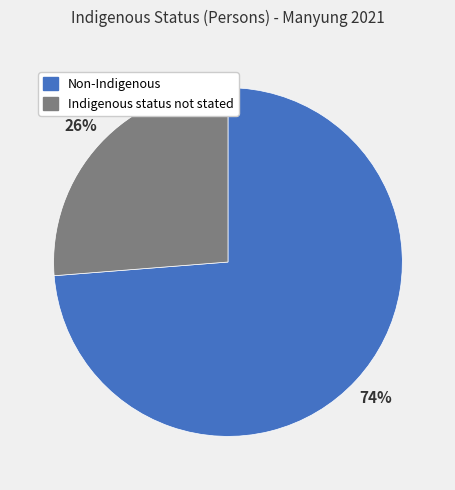

Do Non-Indigenous and Indigenous status not stated together represent more than half of the pie?

Yes